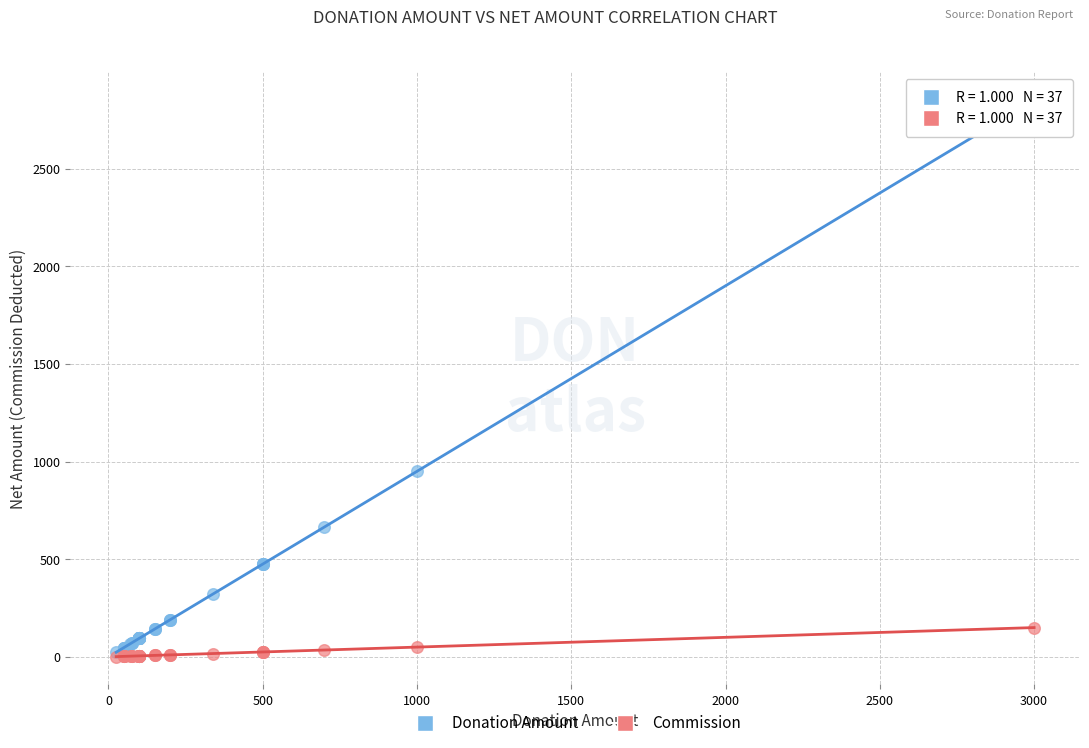

Which series has the widest spread of Y values?

Donation Amount